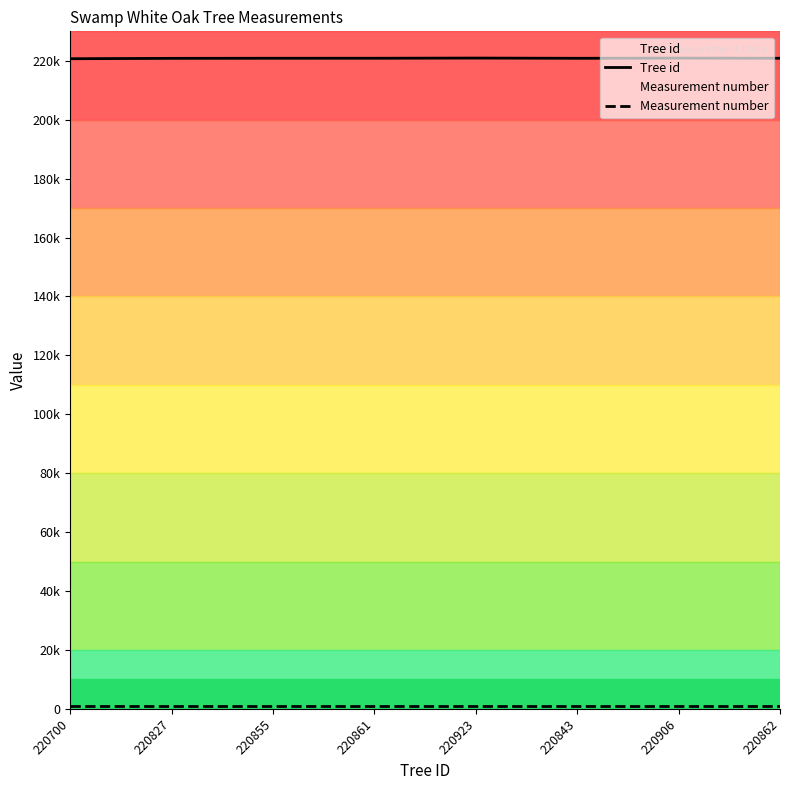

What position from the right is 220862?

1